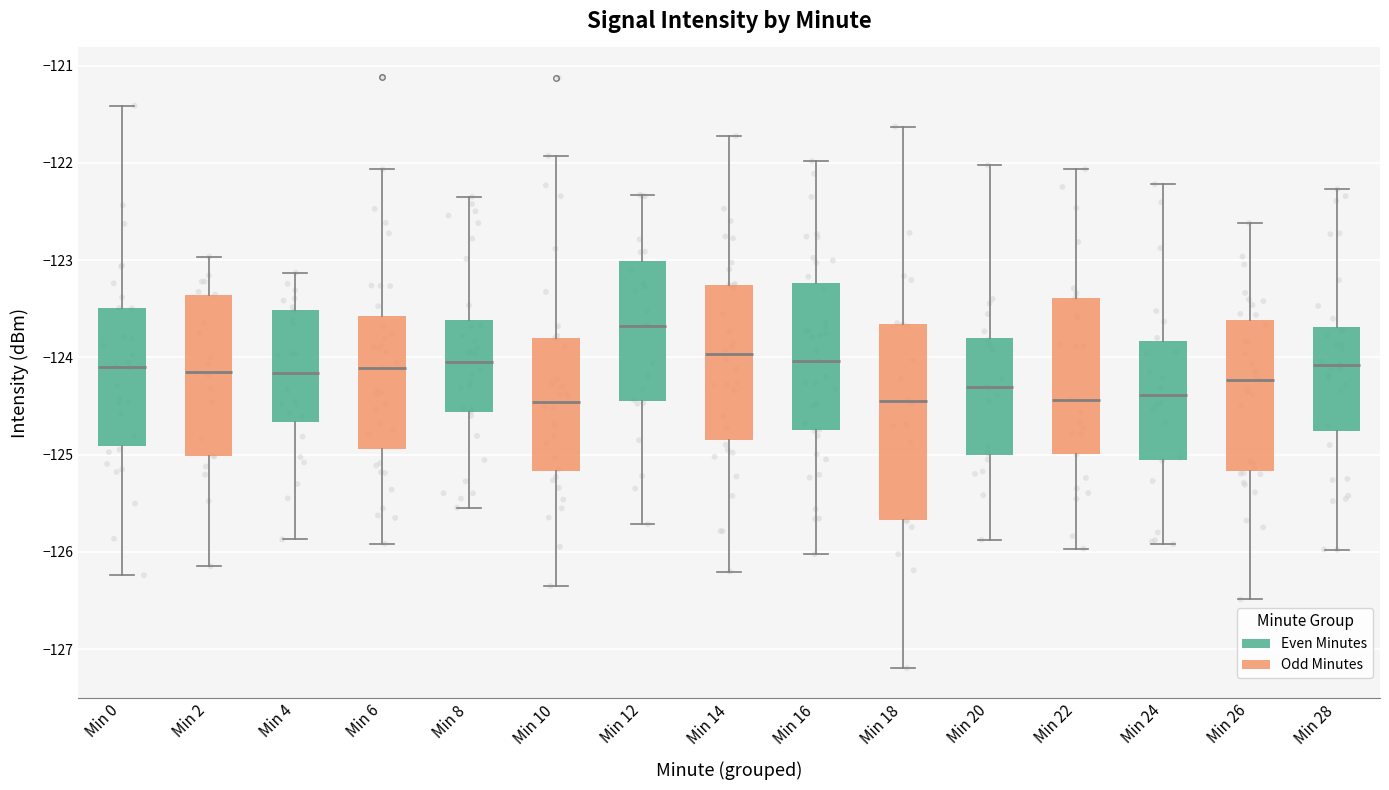

Where is the upper edge of the box for Min 8 on the y-axis? The values are not printed on the chart, so give them approximately, as read against the axis.

-123.6